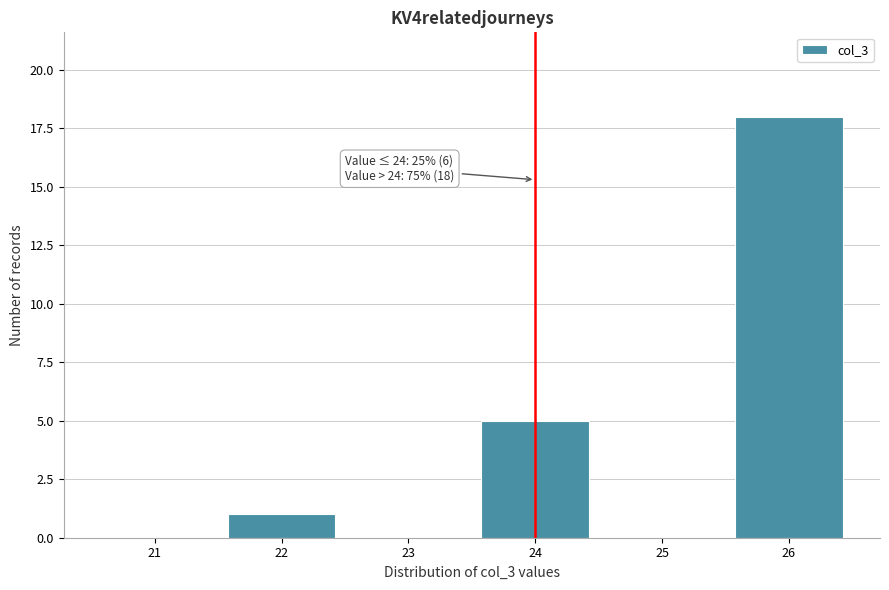

Which range on the x-axis has the tallest bar?

25.5 to 26.5